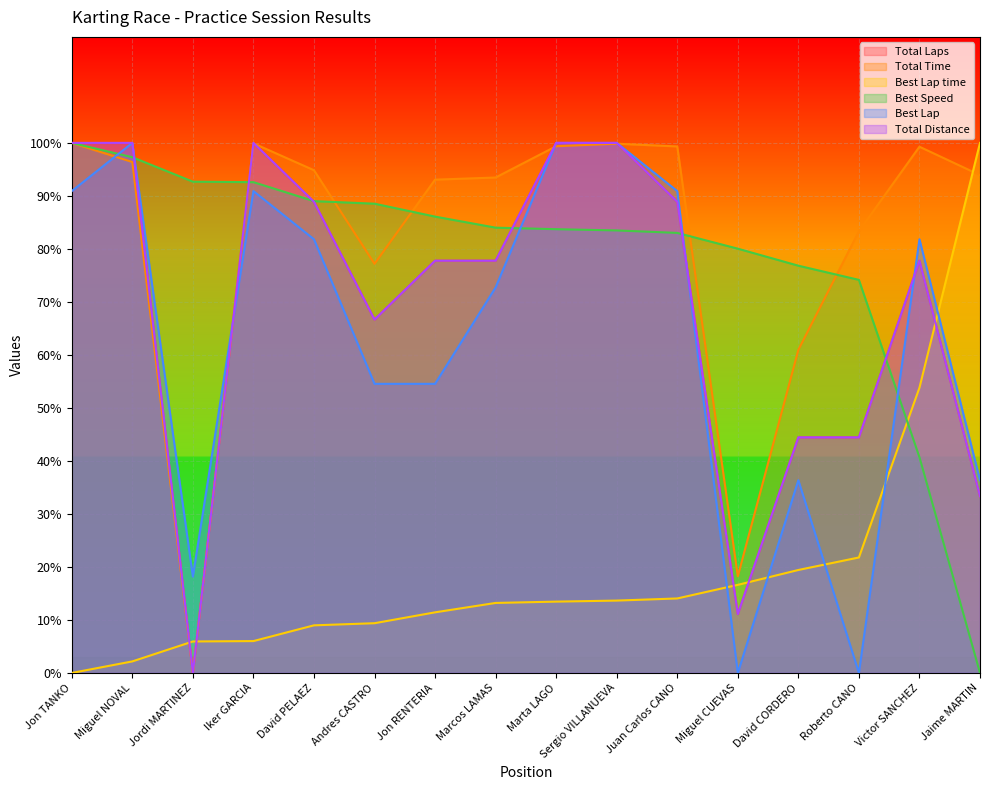

True or false: Total Distance and Total Laps cross at least once.

False